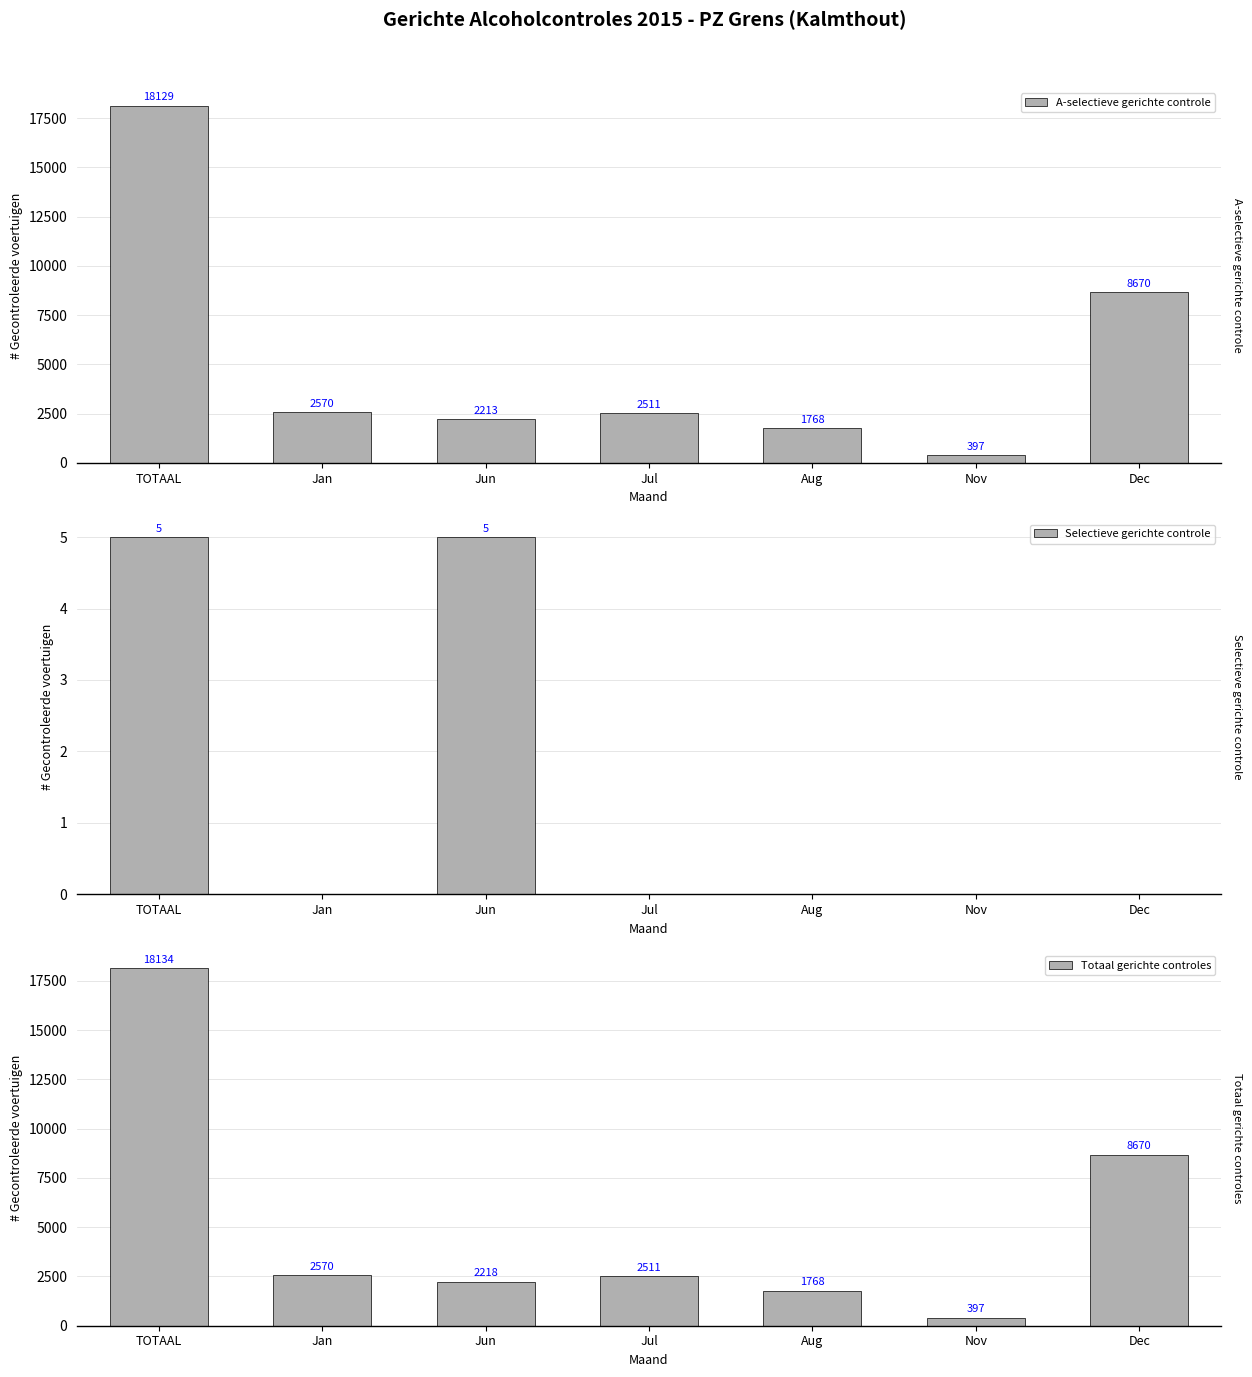

What is the label of the 6th bar from the left?

Nov